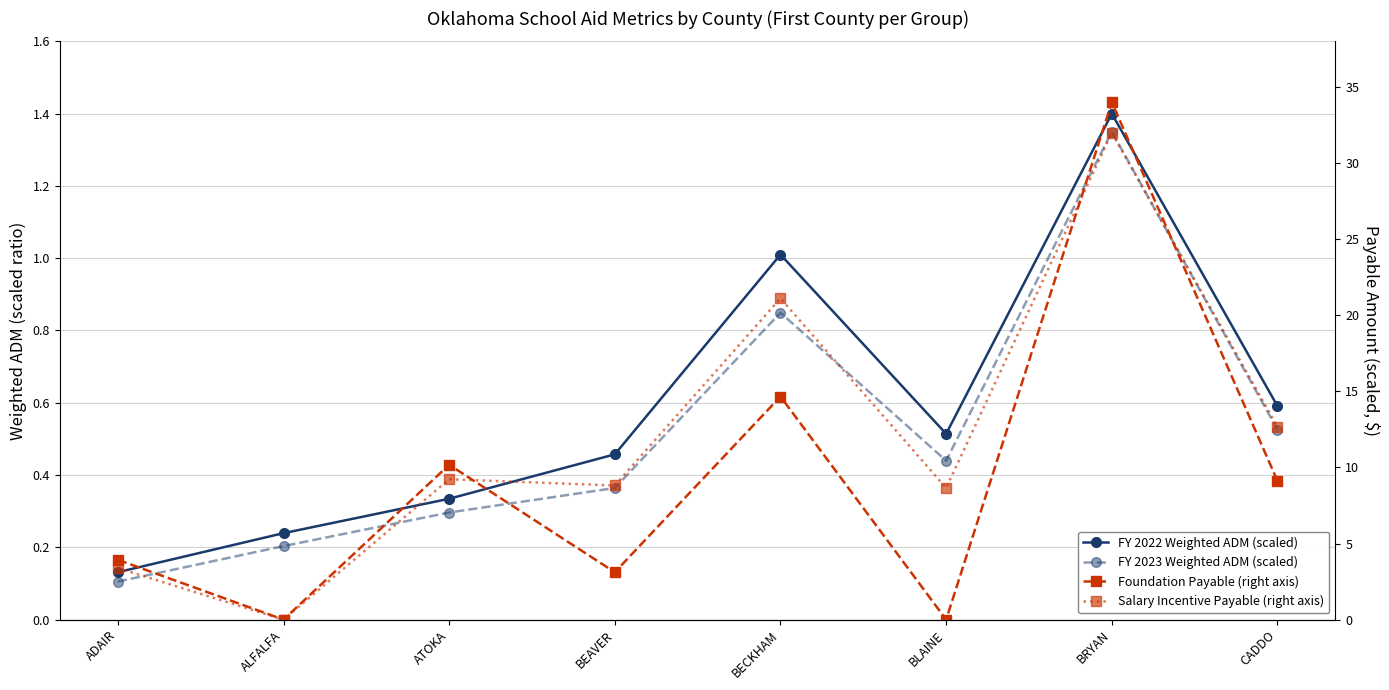

In Foundation Payable (right axis), how many points are lower than both neighbors (excluding endpoints)?

3